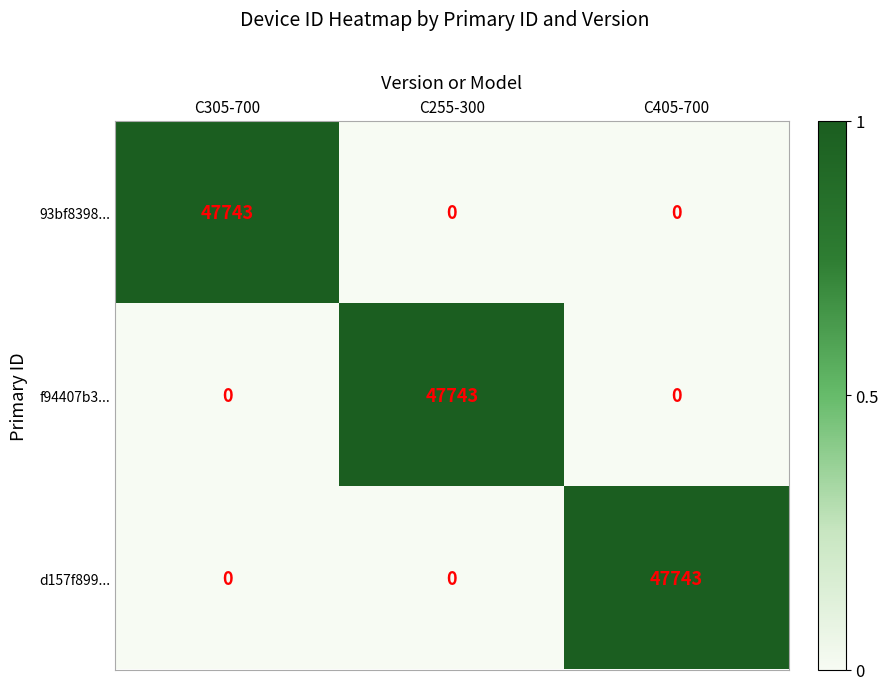

How many d157f899... values are between 0 and 47743?

3